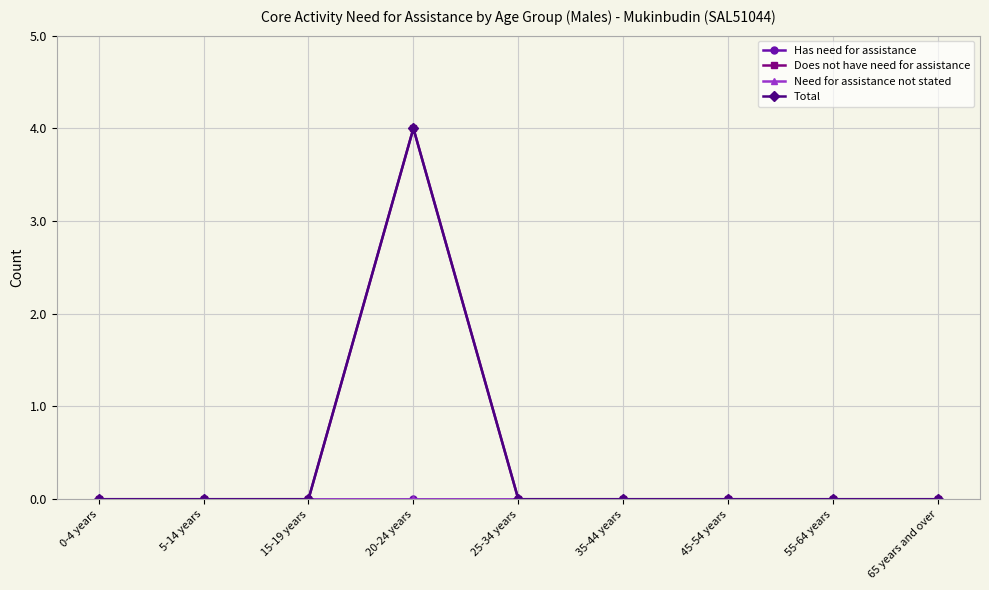

List the labels in order of Has need for assistance value, smallest first.

0-4 years, 5-14 years, 15-19 years, 20-24 years, 25-34 years, 35-44 years, 45-54 years, 55-64 years, 65 years and over